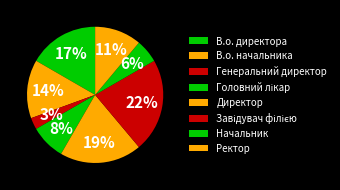

What percentage is the Ректор slice, to the nearest percent?

11%